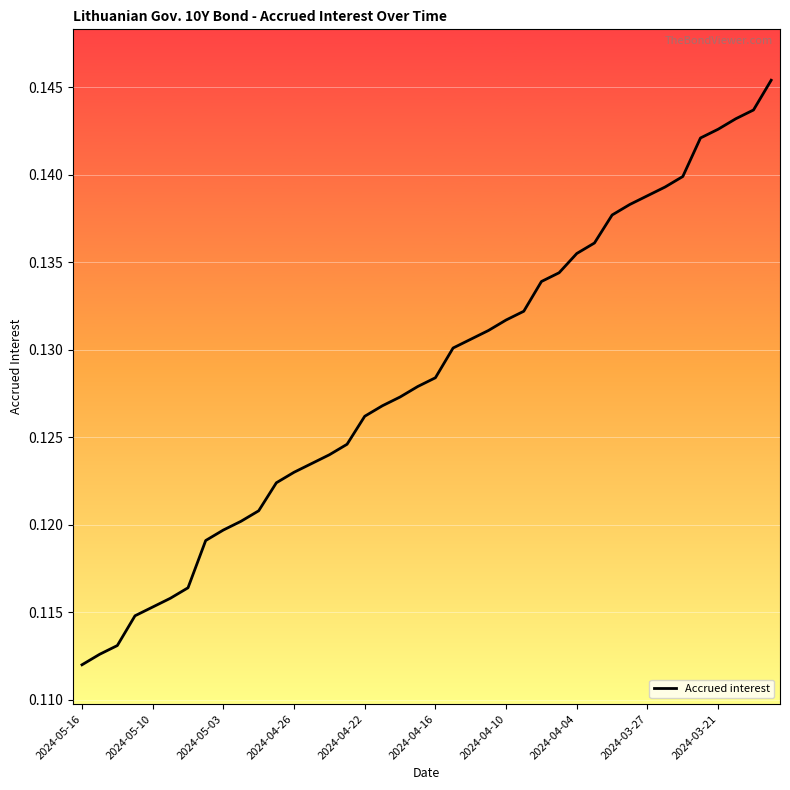

Is this an area chart (filled region under the line)?

No